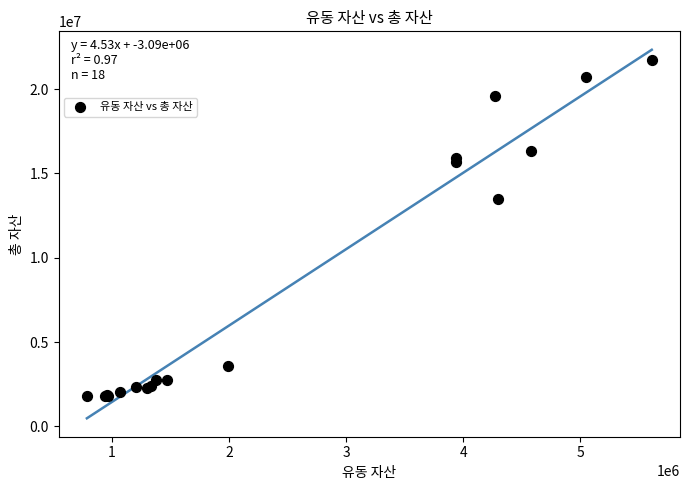

What Y value in the scatter plot is closest to 11754750?

13501200